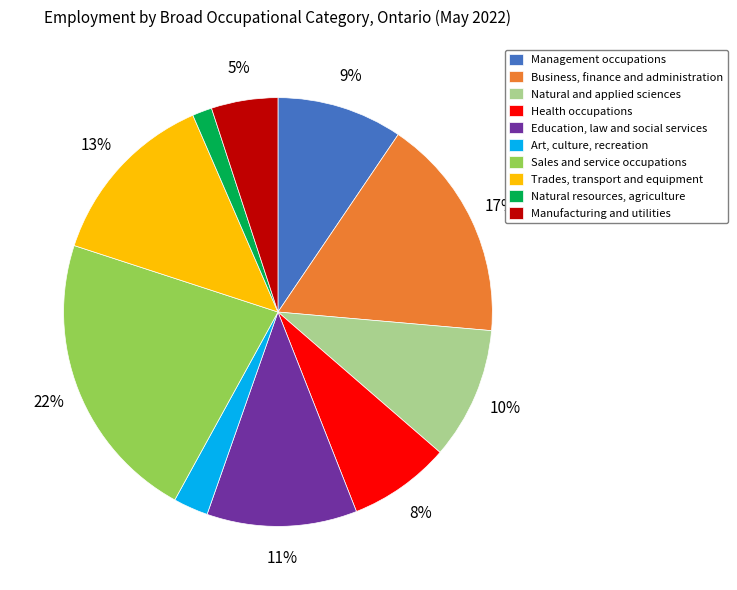

To the nearest percent, what percentage of the pie is Natural resources, agriculture?

1%